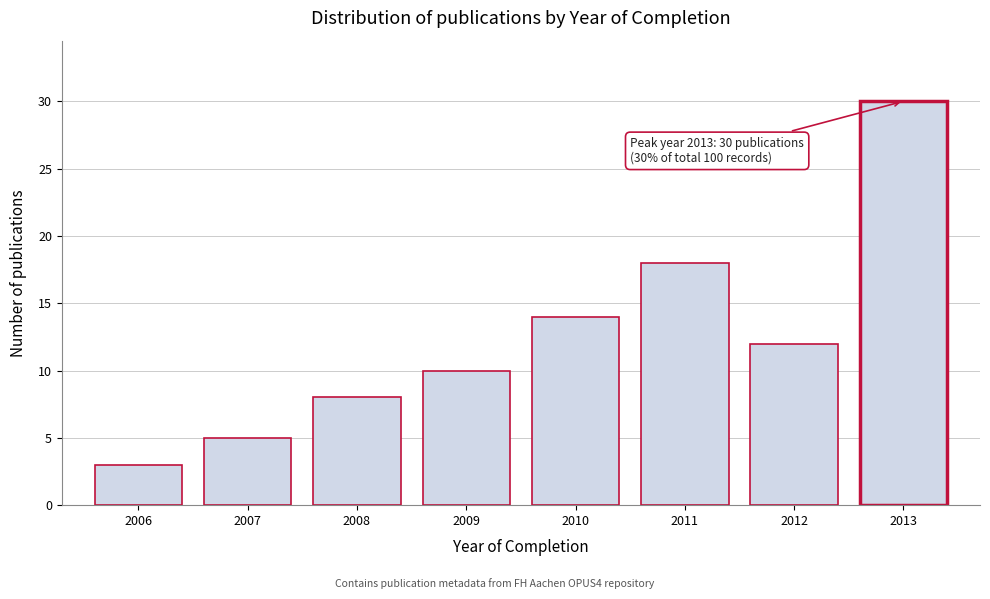

Reading left to right, extract all data points from this chart.

2006=3	2007=5	2008=8	2009=10	2010=14	2011=18	2012=12	2013=30